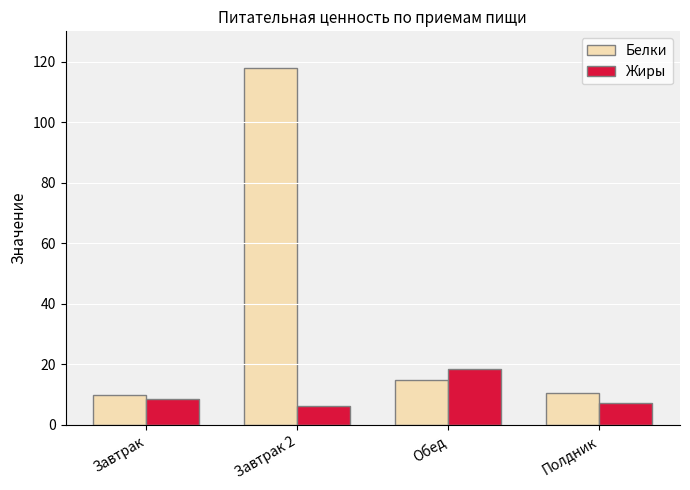

Which series has the largest range (max minus min)?

Белки